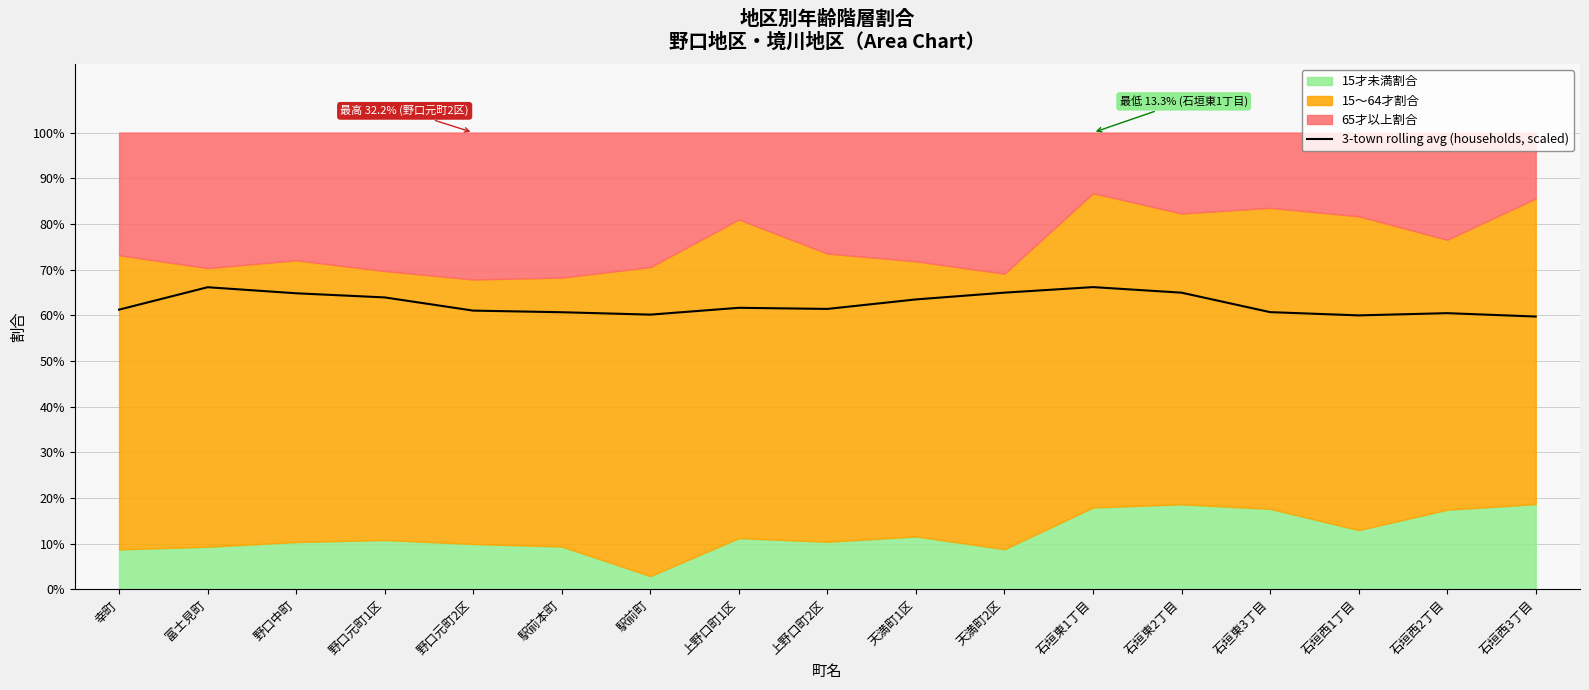

Where is the first local minimum?

駅前町